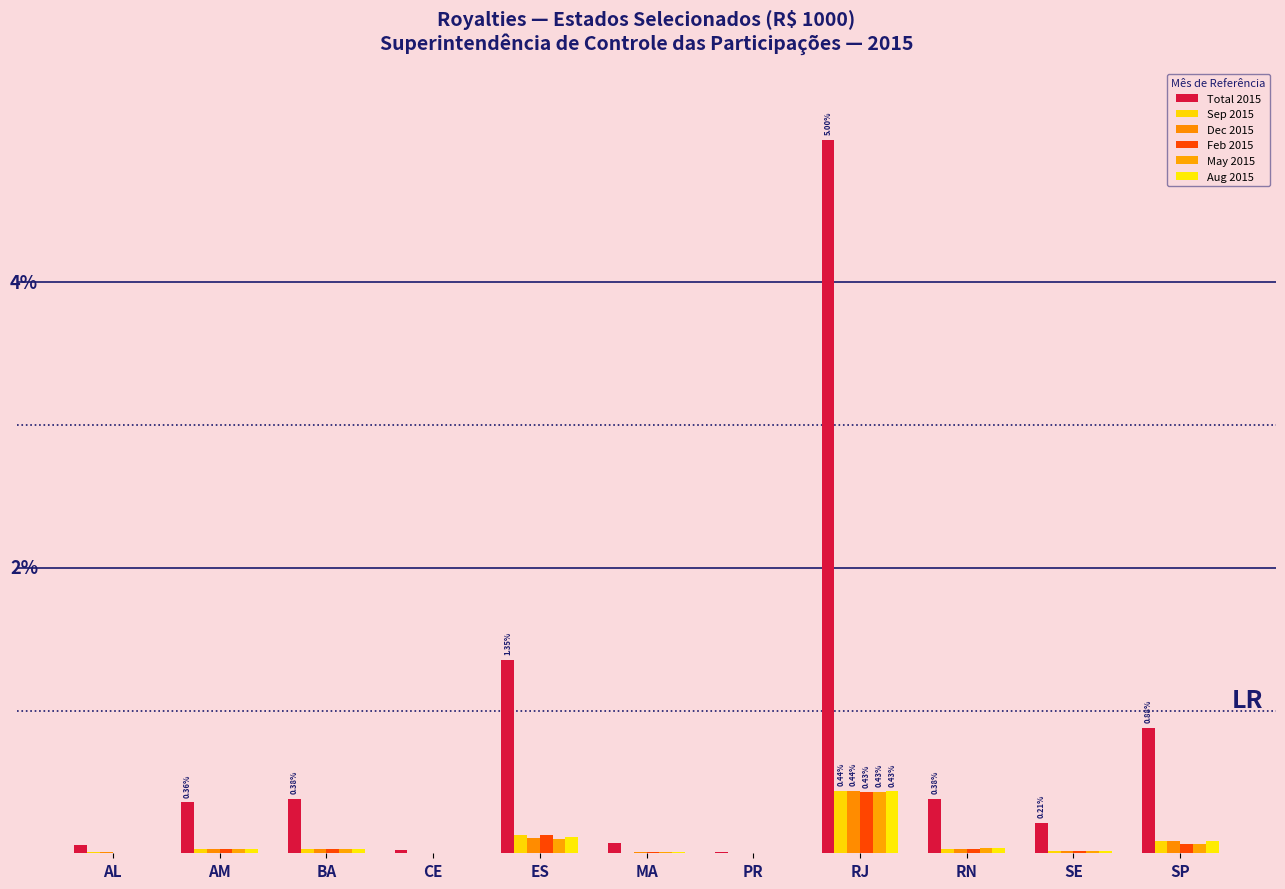

Does the chart contain stacked bars?

No